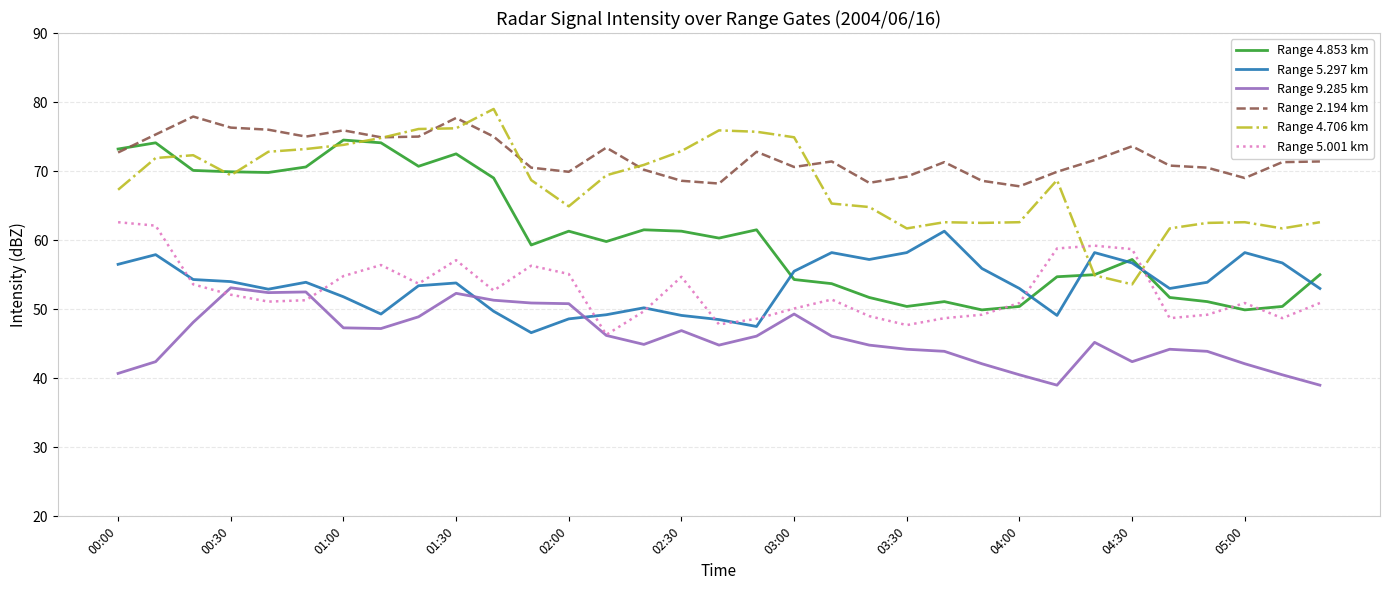

What is the sum of all Range 9.285 km values?

1514.0